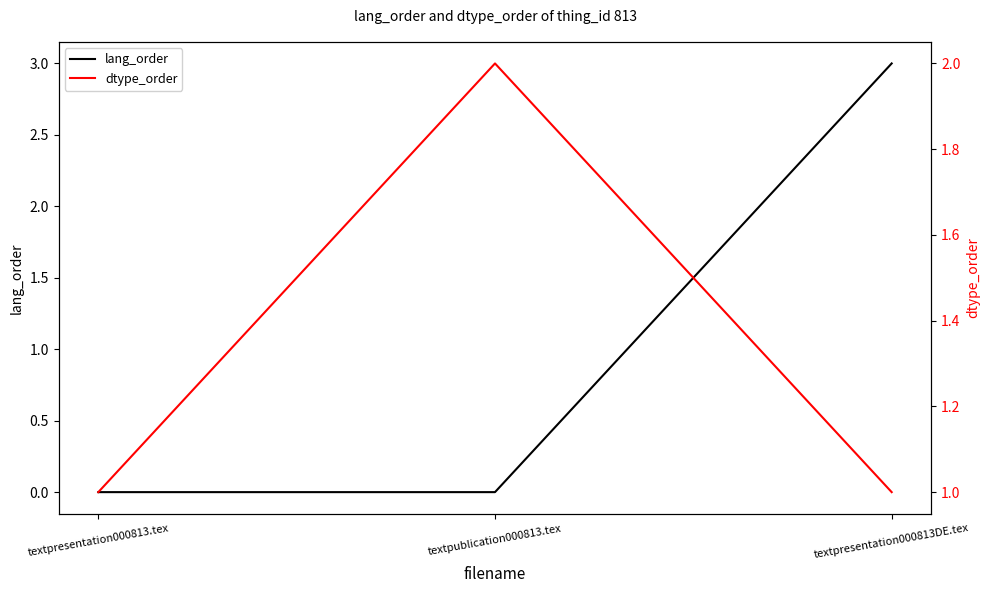

What is the label of the 1st point from the left?

textpresentation000813.tex